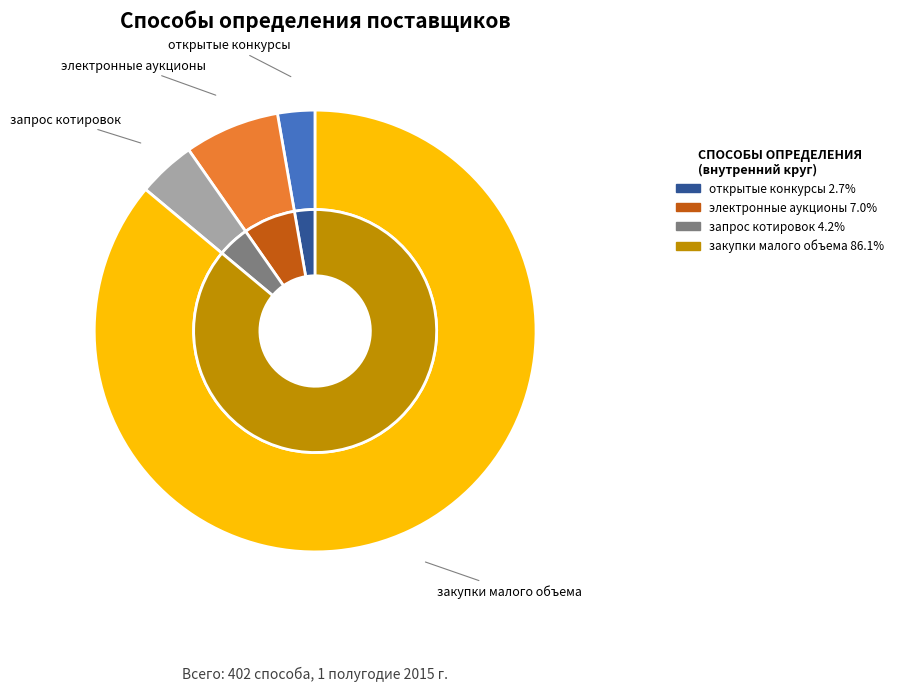

Count the number of slices in the pie.

4